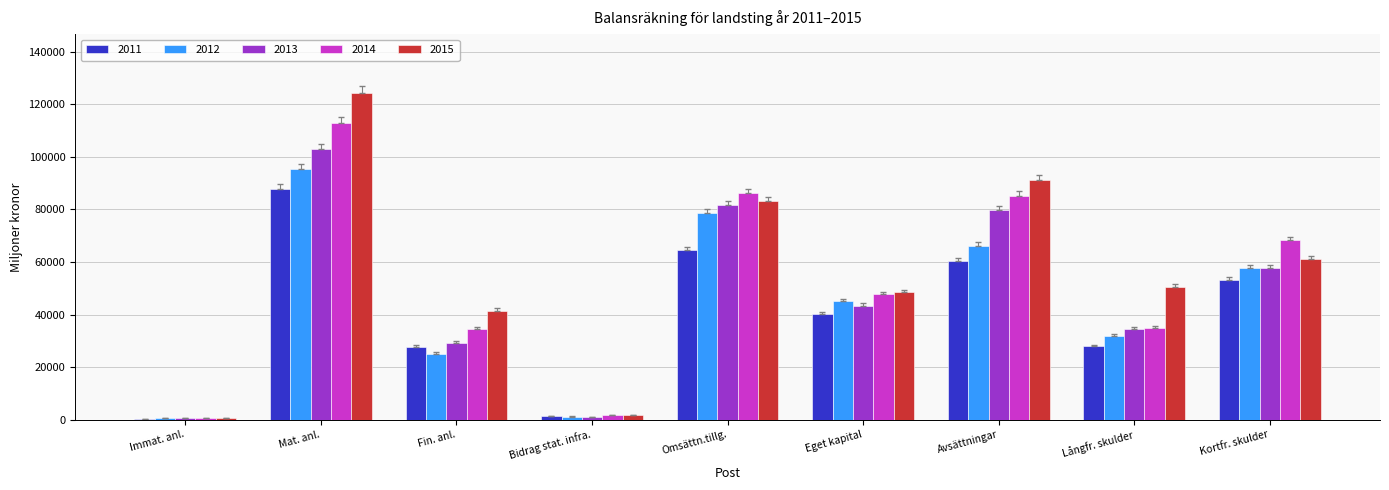

The 2014 series shows 113076 at Avsättningar. True or false?

False